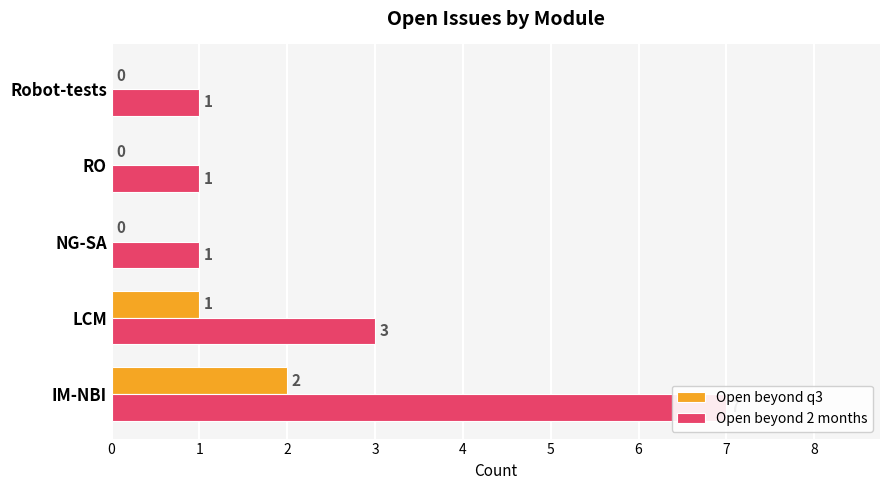

What is the average value of the Open beyond 2 months series?

3